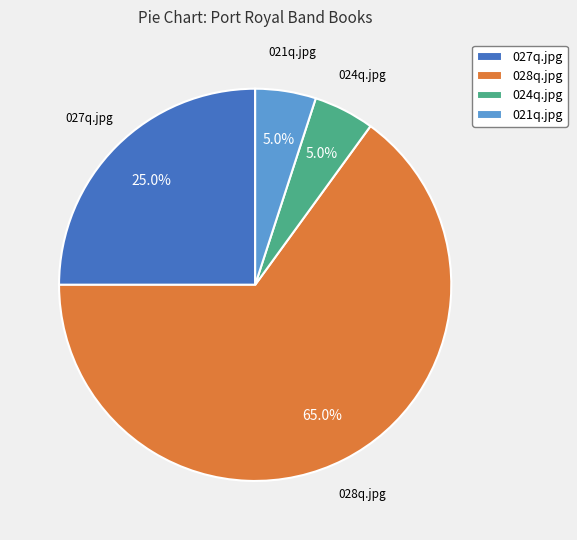

Between 028q.jpg and 024q.jpg, which is larger?

028q.jpg